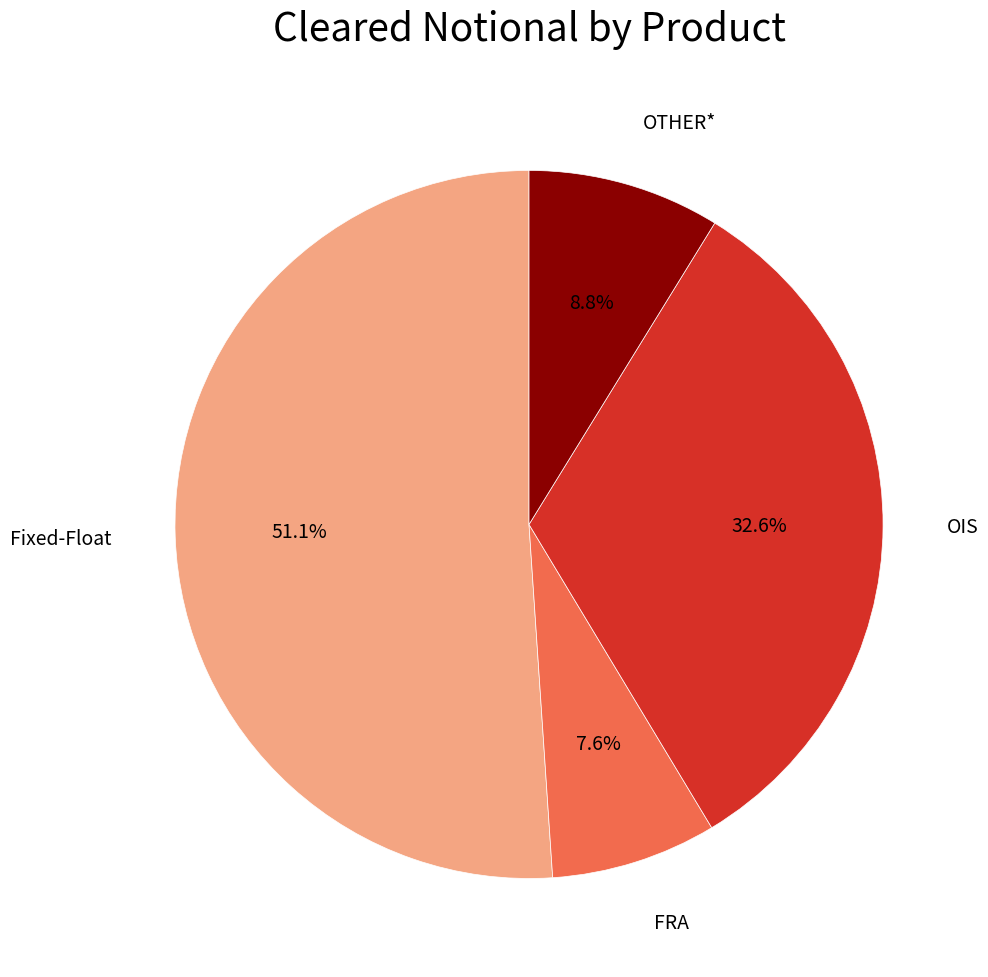

Is there a majority slice in this chart?

Yes